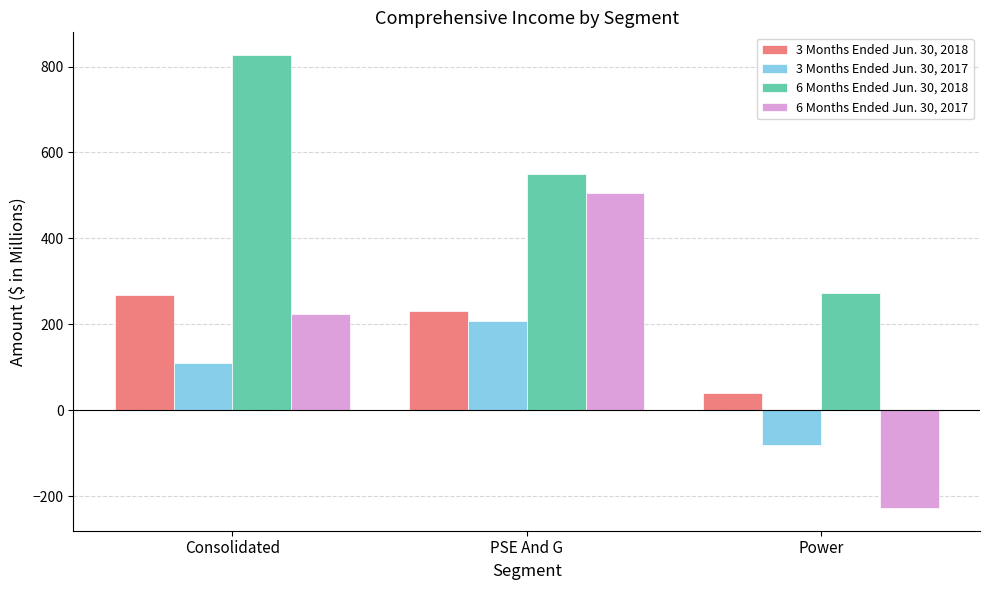

Is it true that 6 Months Ended Jun. 30, 2017 equals 715 at PSE And G?

False